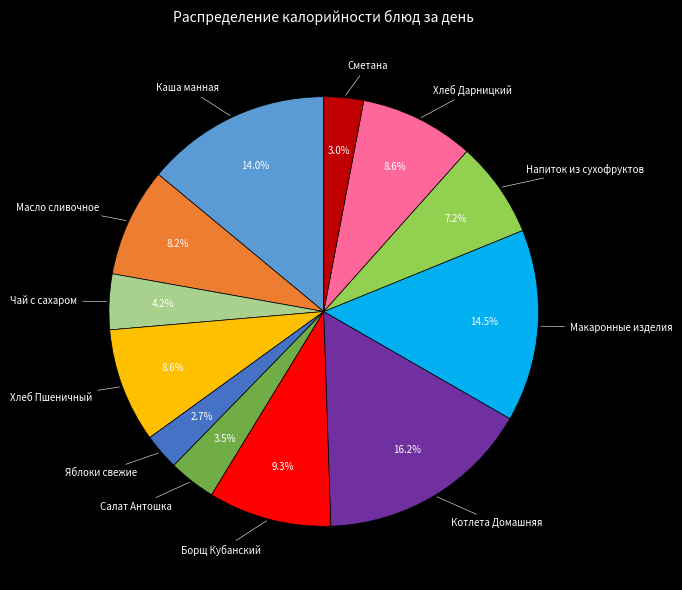

Between Хлеб Пшеничный and Макаронные изделия, which is larger?

Макаронные изделия